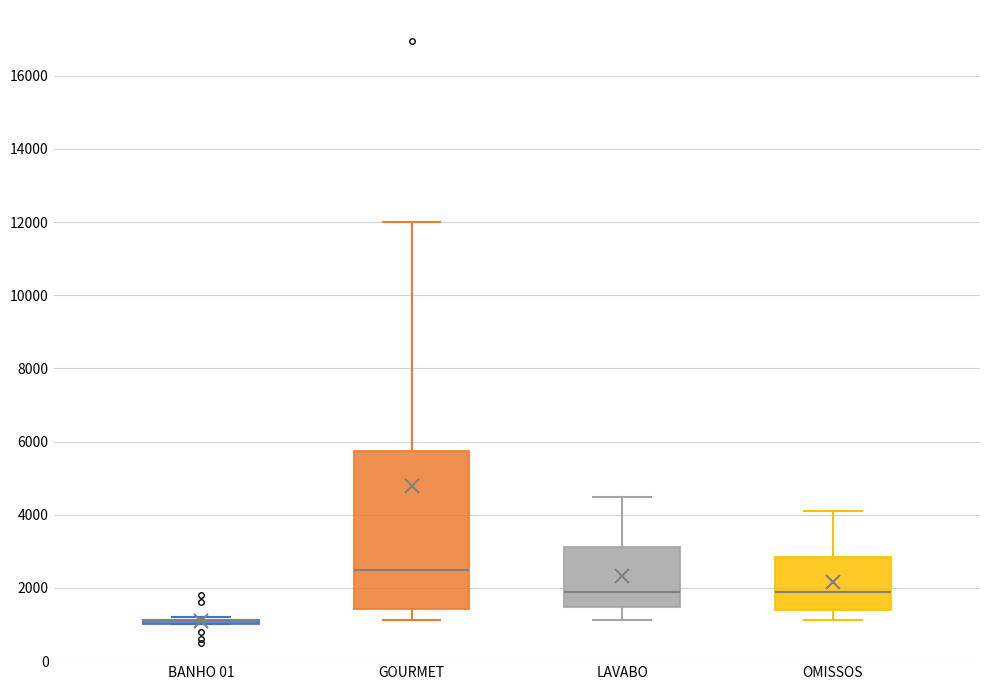

Comparing the boxes themselves (not the whiskers), which one is the tallest?

GOURMET